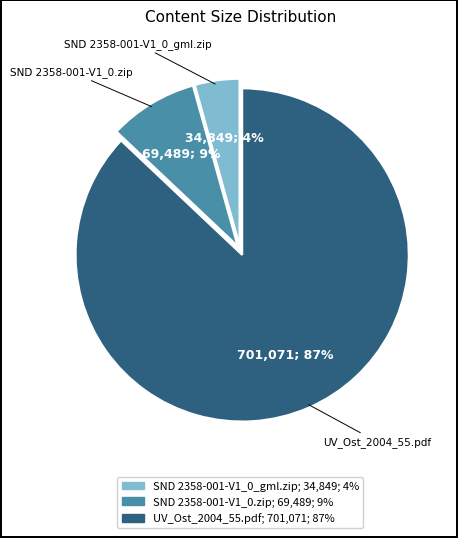

Count the number of slices in the pie.

3